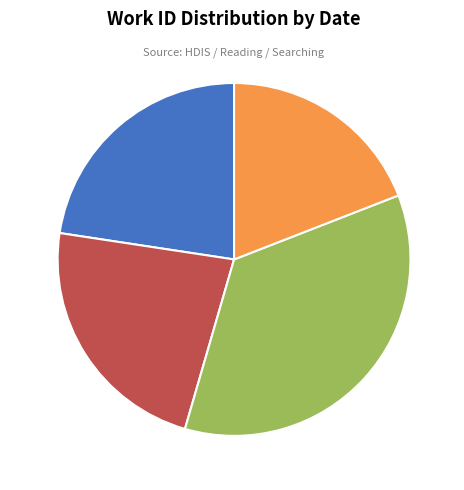

Is it true that 2013-07-22 is 17% of the pie?

False